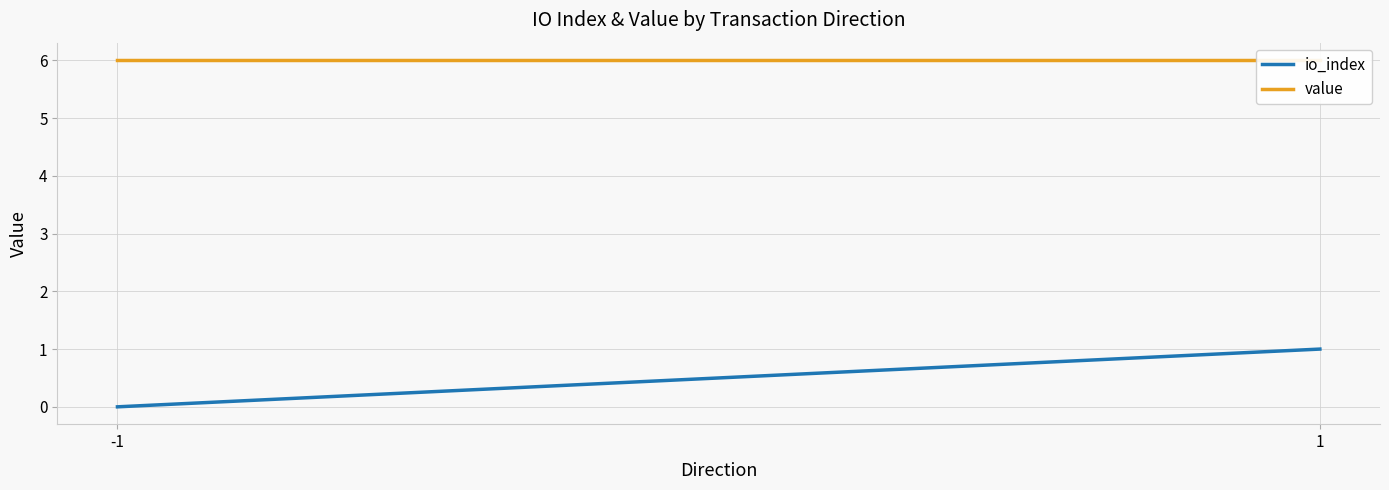

What is the maximum value for io_index?

1.0